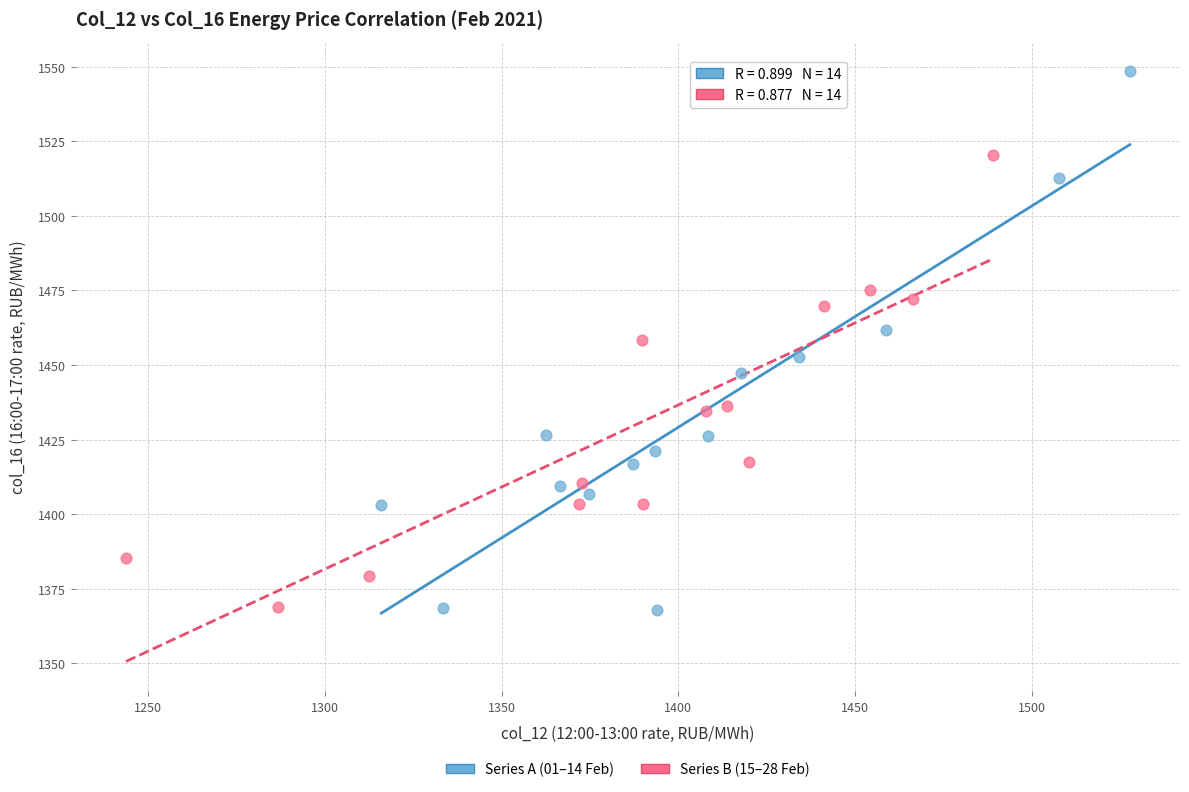

Which series reaches the maximum Y coordinate?

Series A (01–14 Feb)